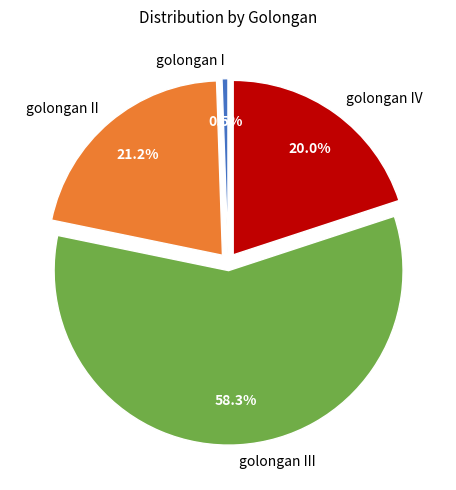

To the nearest percent, what is the difference between the golongan I and golongan III slice percentages?

58%